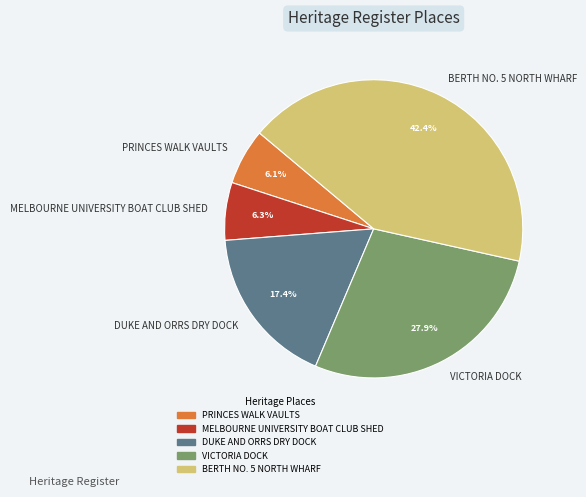

What percentage is the VICTORIA DOCK slice, to the nearest percent?

28%